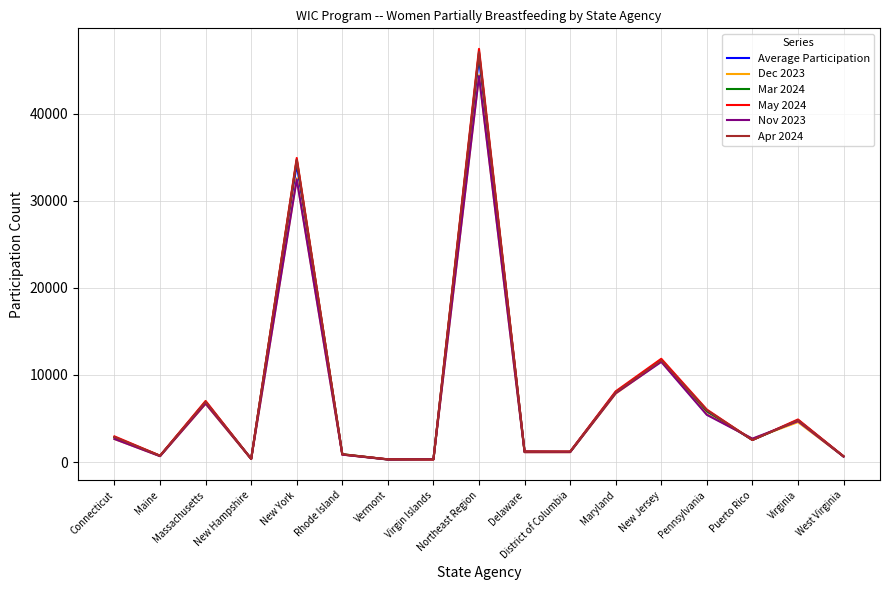

Is it true that Dec 2023 equals 17365.2 at New York?

False